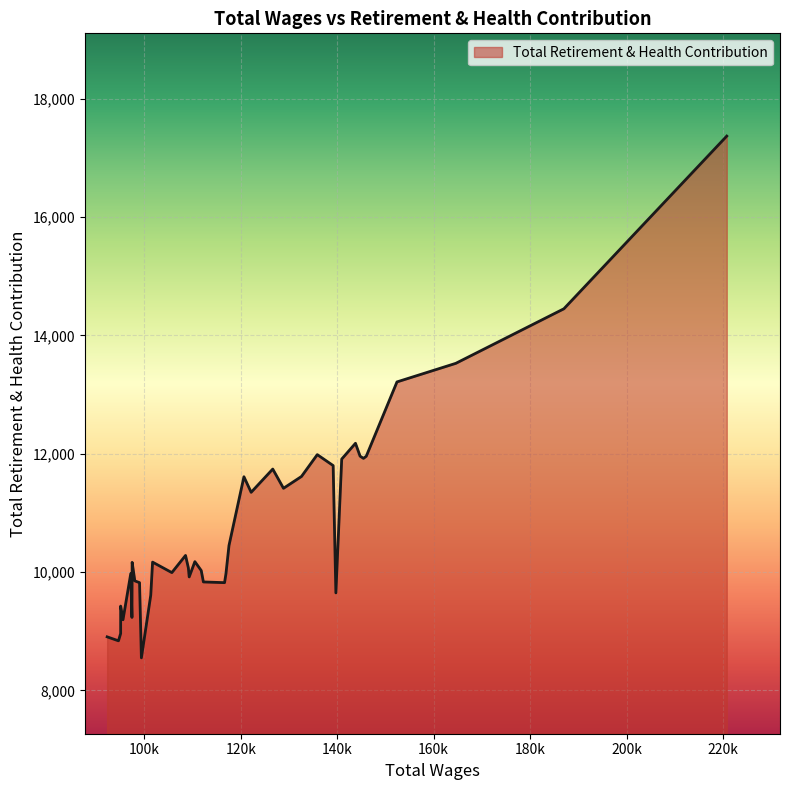

What is the minimum value shown in the chart?

8549